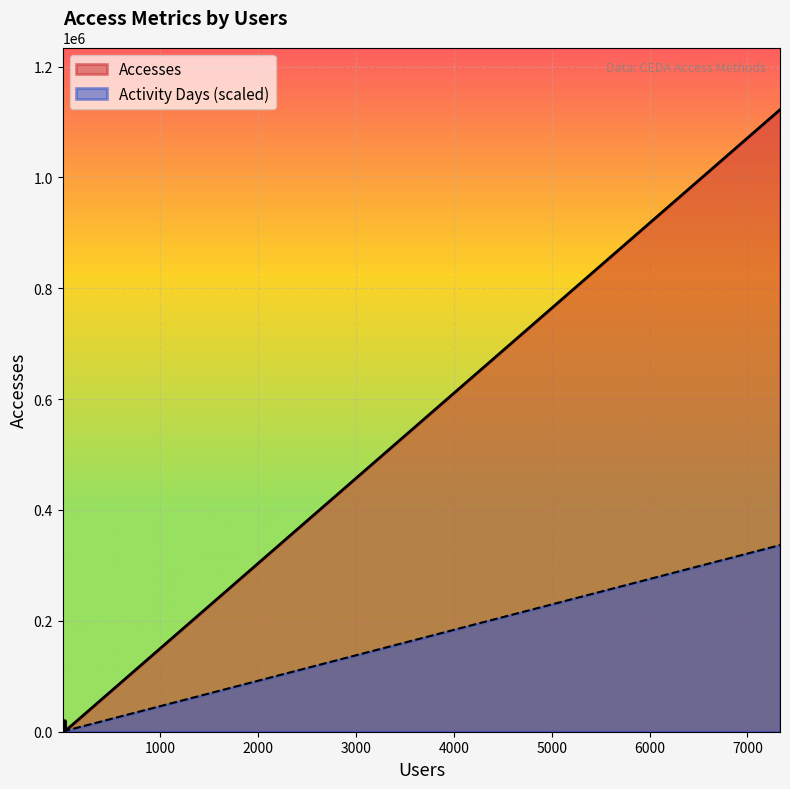

Which series has the largest total across all categories?

Accesses